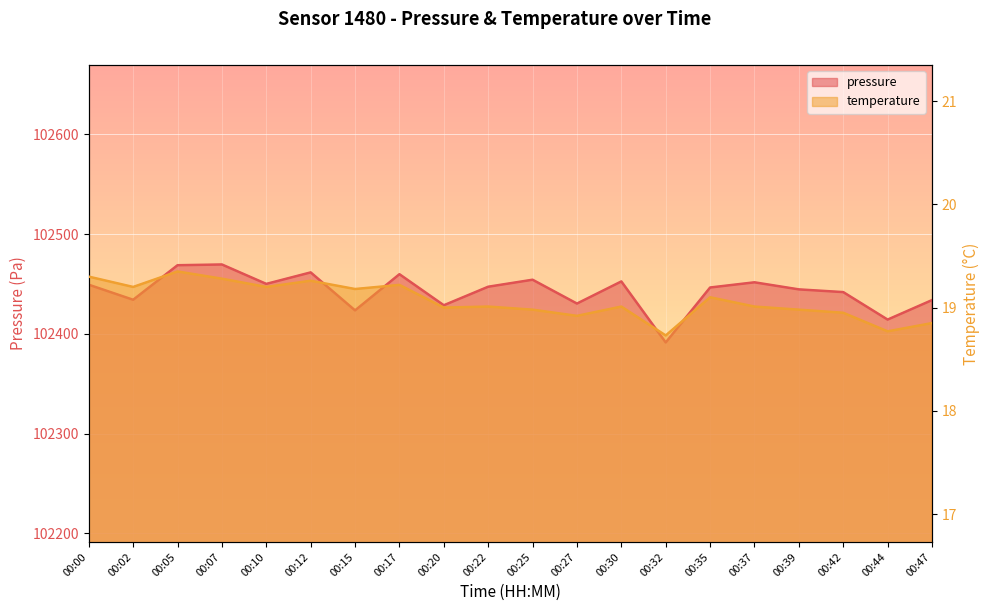

True or false: pressure has a value of 102459.7 at 00:17.

True